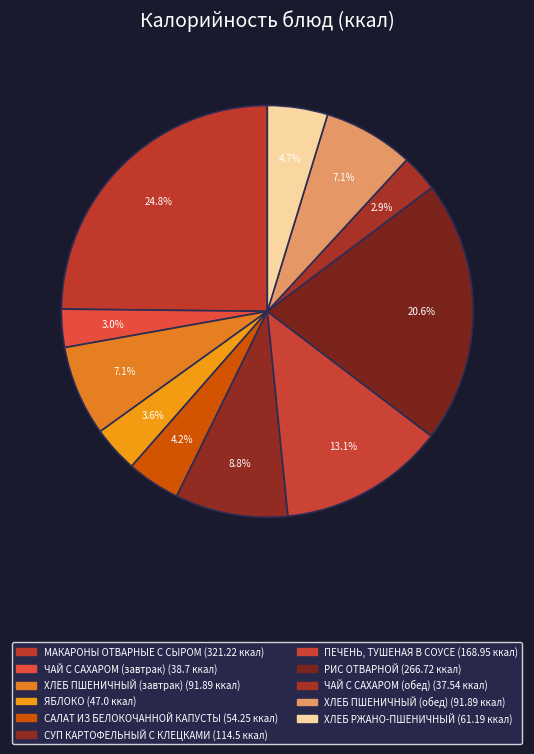

Count the number of slices in the pie.

11